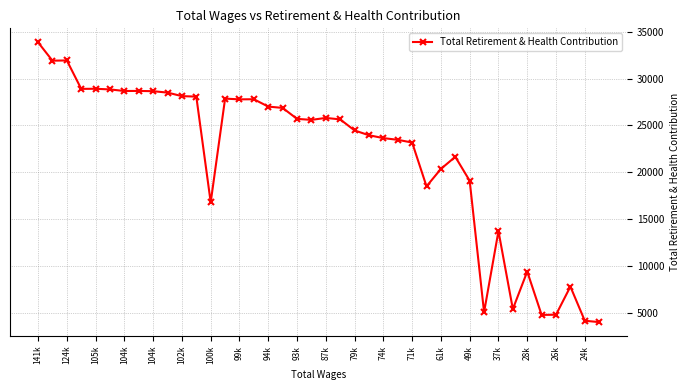

What is the value of the 23rd point from the left?

24453